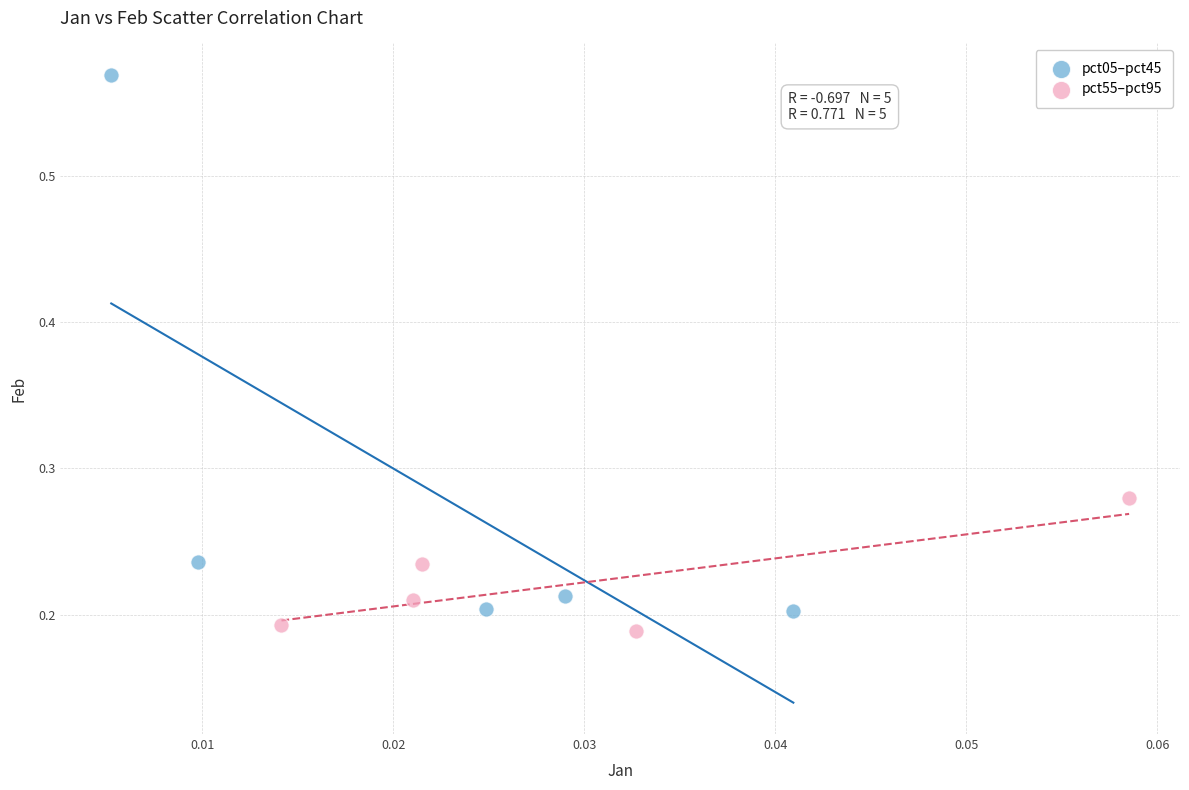

What are all the series names shown in the legend?

pct05–pct45, pct55–pct95